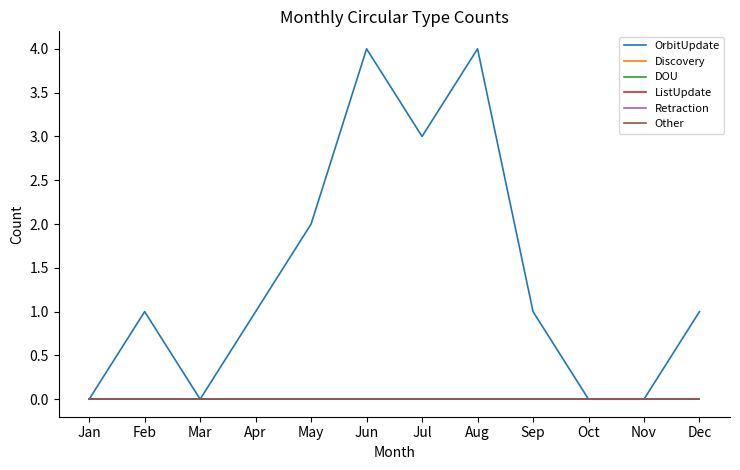

Is this an area chart (filled region under the line)?

No